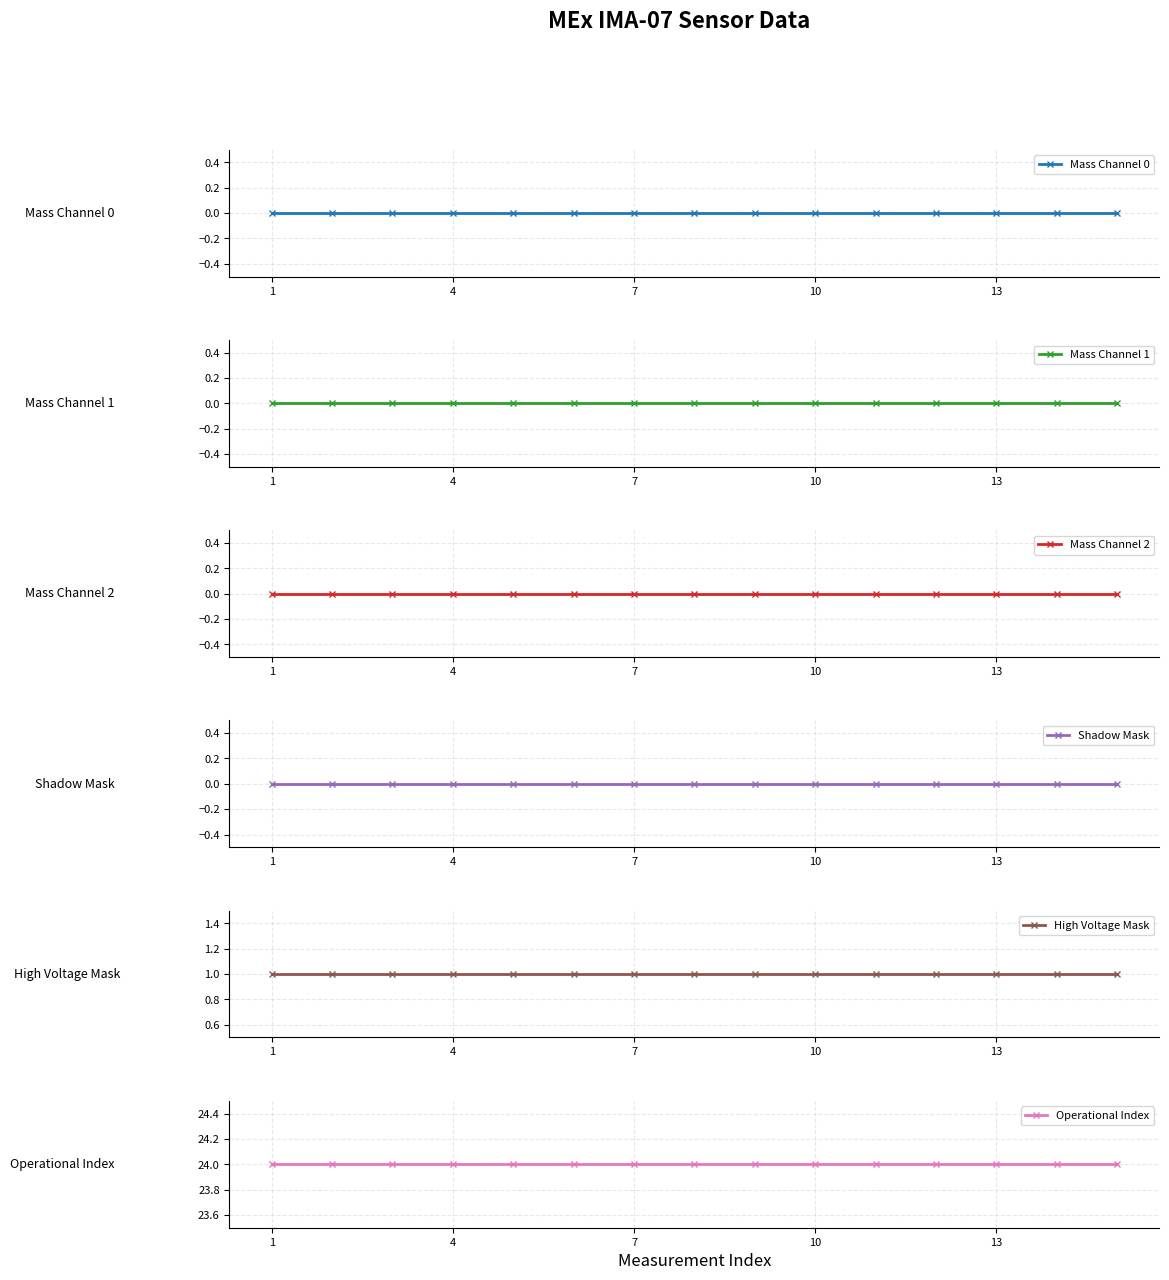

At which label does Operational Index reach its minimum?

1